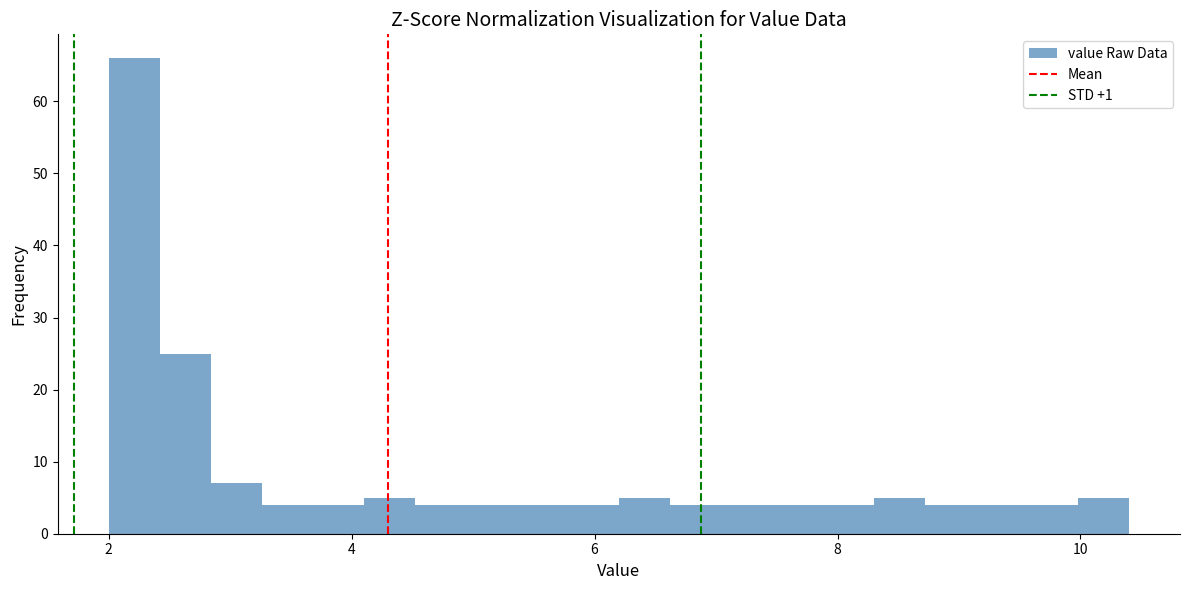

Read against the x-axis, roughly where is the centre of the tallest bar?

2.2